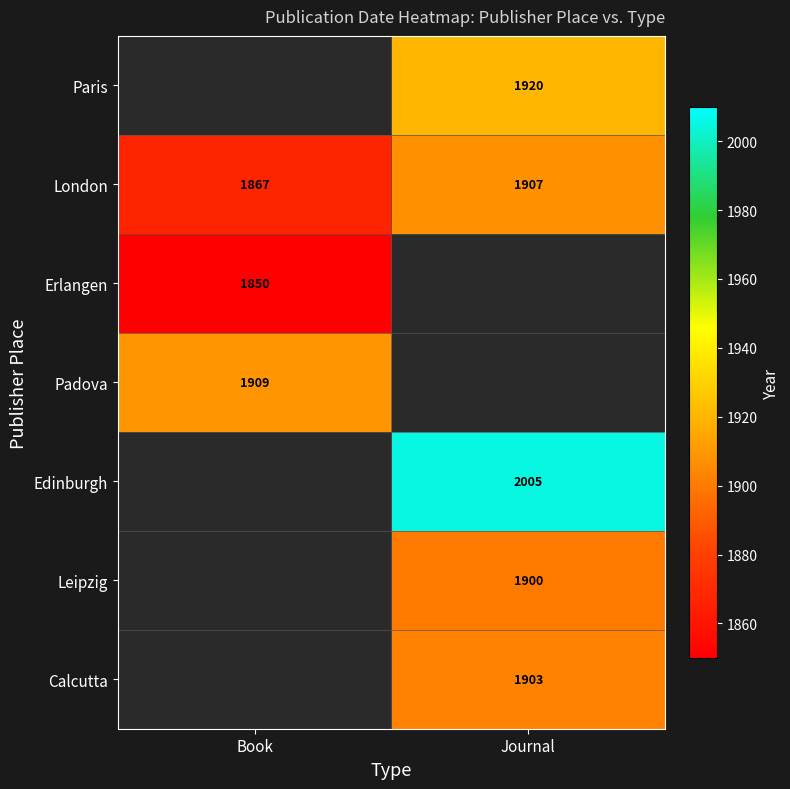

The Edinburgh series shows 598 at Journal. True or false?

False